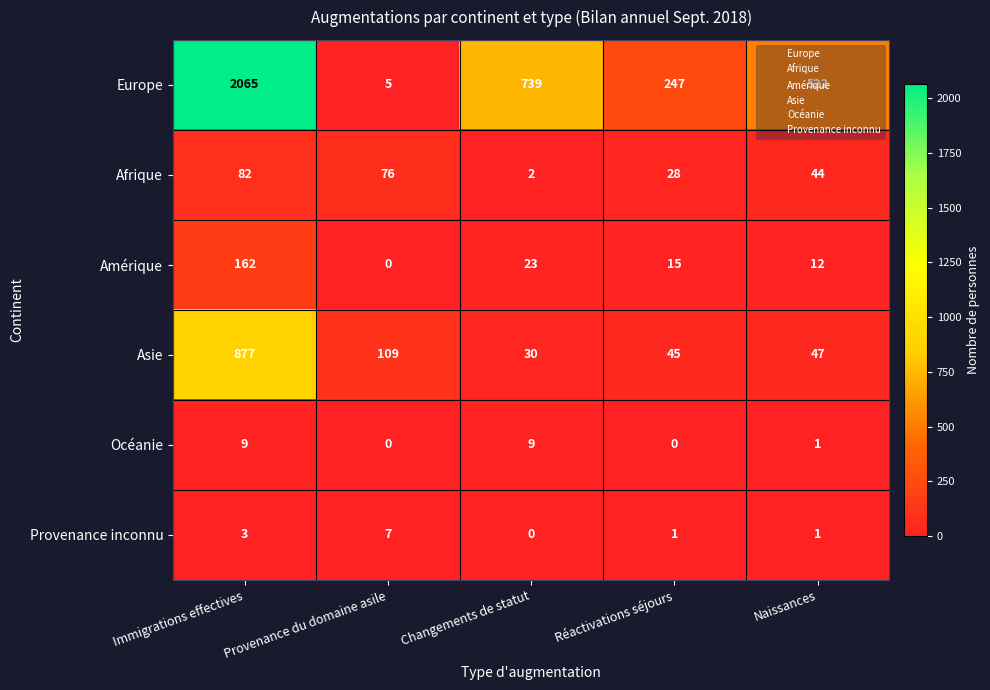

The value of Europe at Changements de statut is 739. True or false?

True